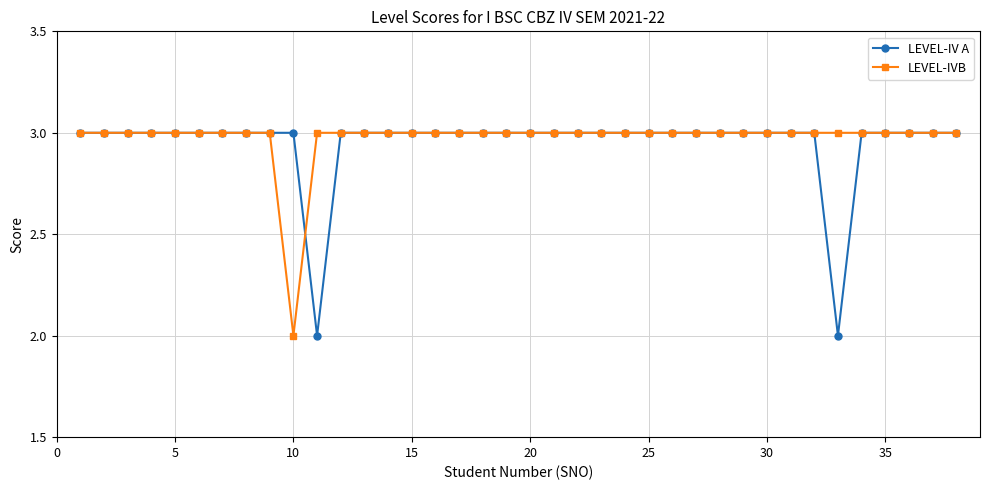

What is the minimum value for LEVEL-IV A?

2